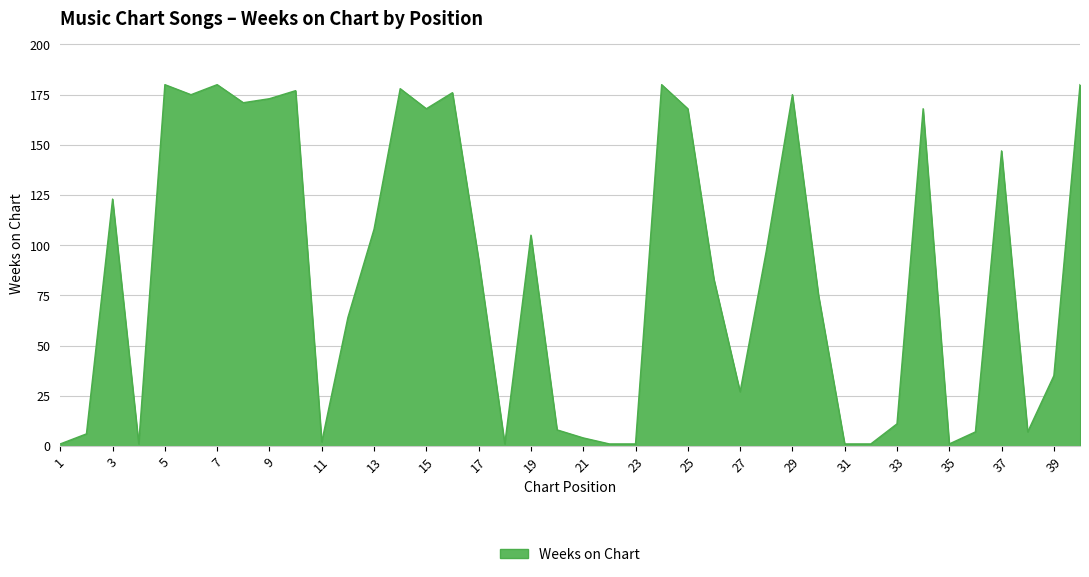

Reading left to right, extract all data points from this chart.

1	6	123	1	180	175	180	171	173	177	2	64	108	178	168	176	93	1	105	8	4	1	1	180	168	83	27	97	175	75	1	1	11	168	1	7	147	7	35	180